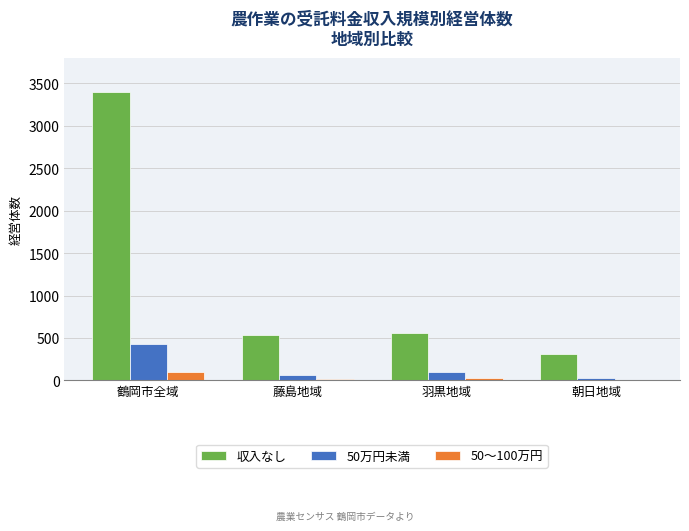

What are all the series names shown in the legend?

収入なし, 50万円未満, 50～100万円